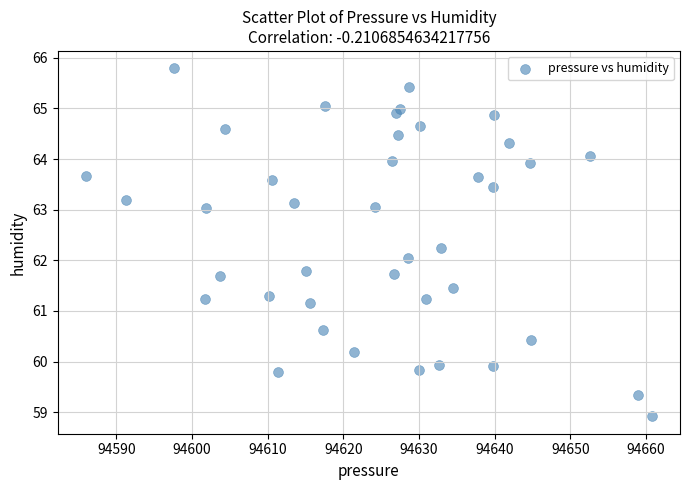

What is the range of X values (max minus min)?

74.8